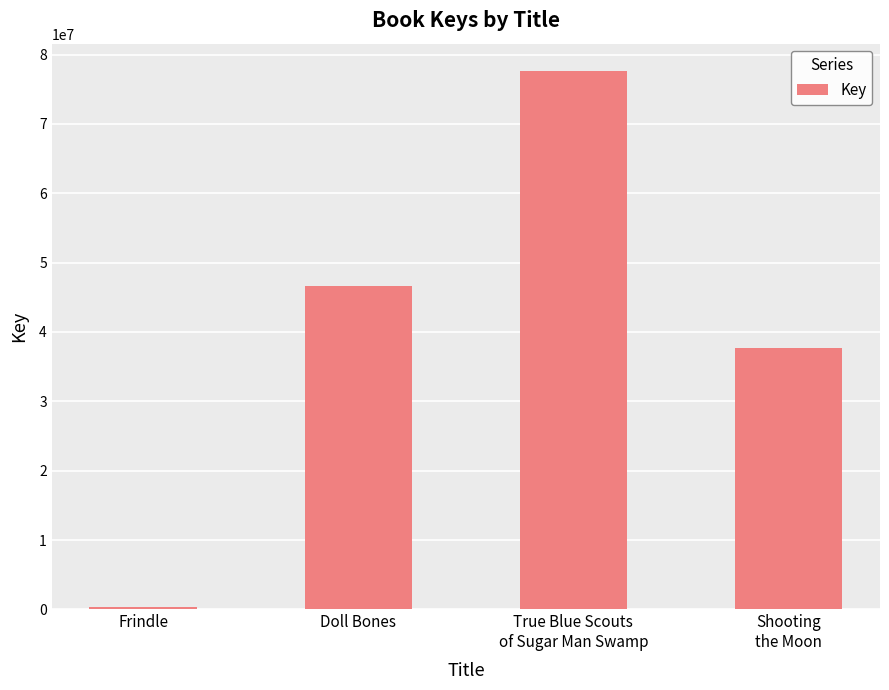

How many bars are there in total?

4